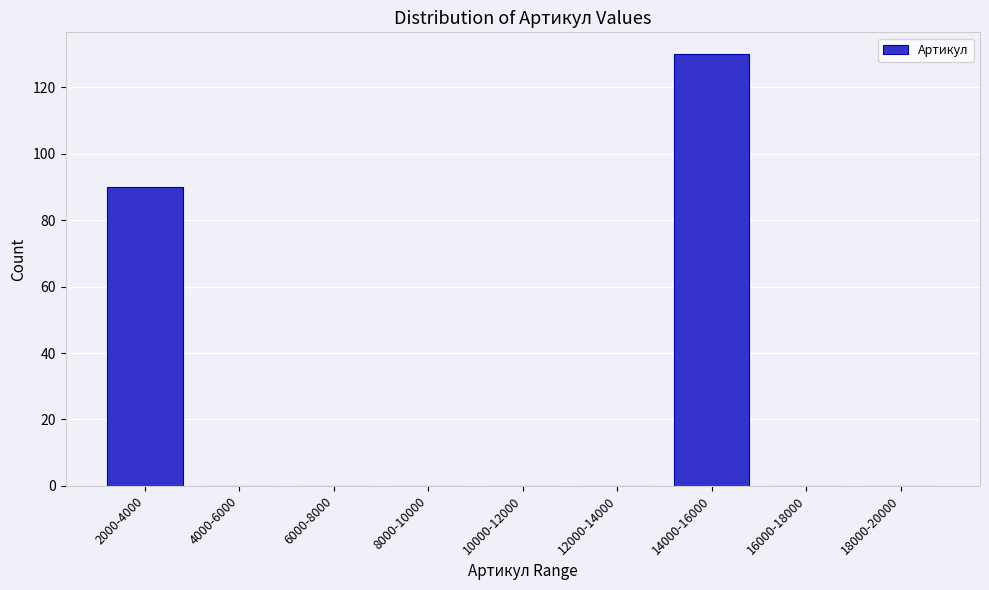

Reading right to left, list all the values displayed in this chart.

18000-20000=0	16000-18000=0	14000-16000=130	12000-14000=0	10000-12000=0	8000-10000=0	6000-8000=0	4000-6000=0	2000-4000=90